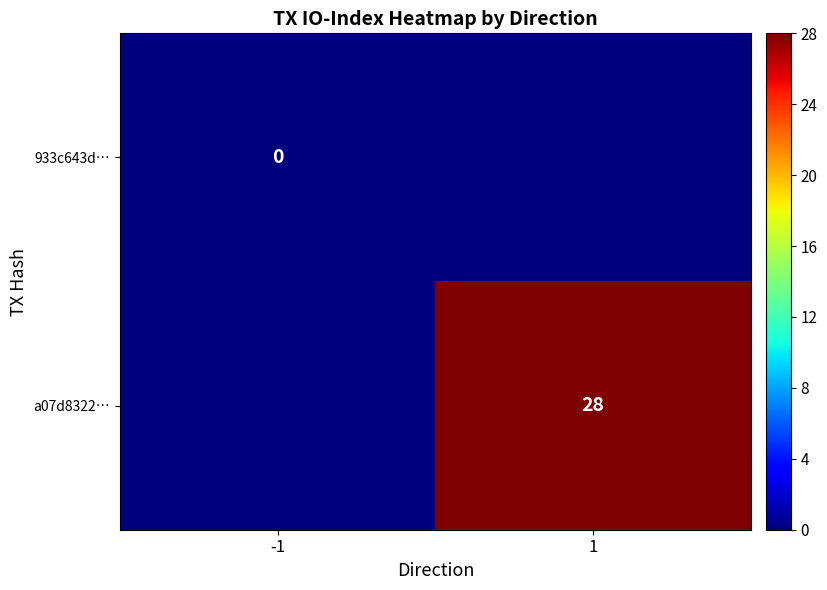

The value of a07d8322… at 1 is 14. True or false?

False